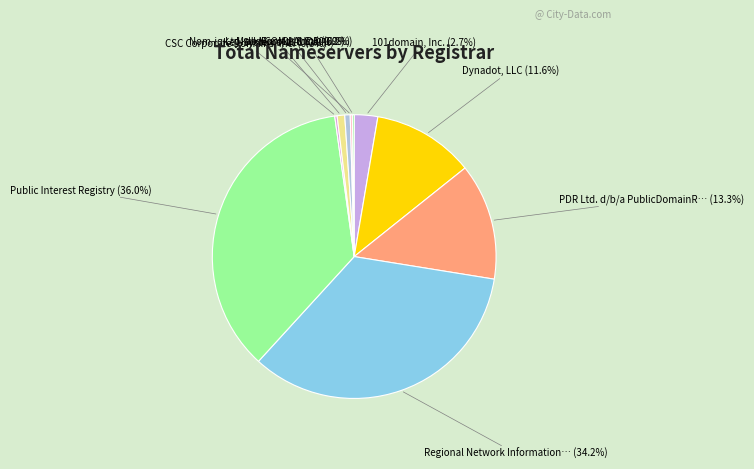

Which category has the biggest portion of the pie?

Public Interest Registry